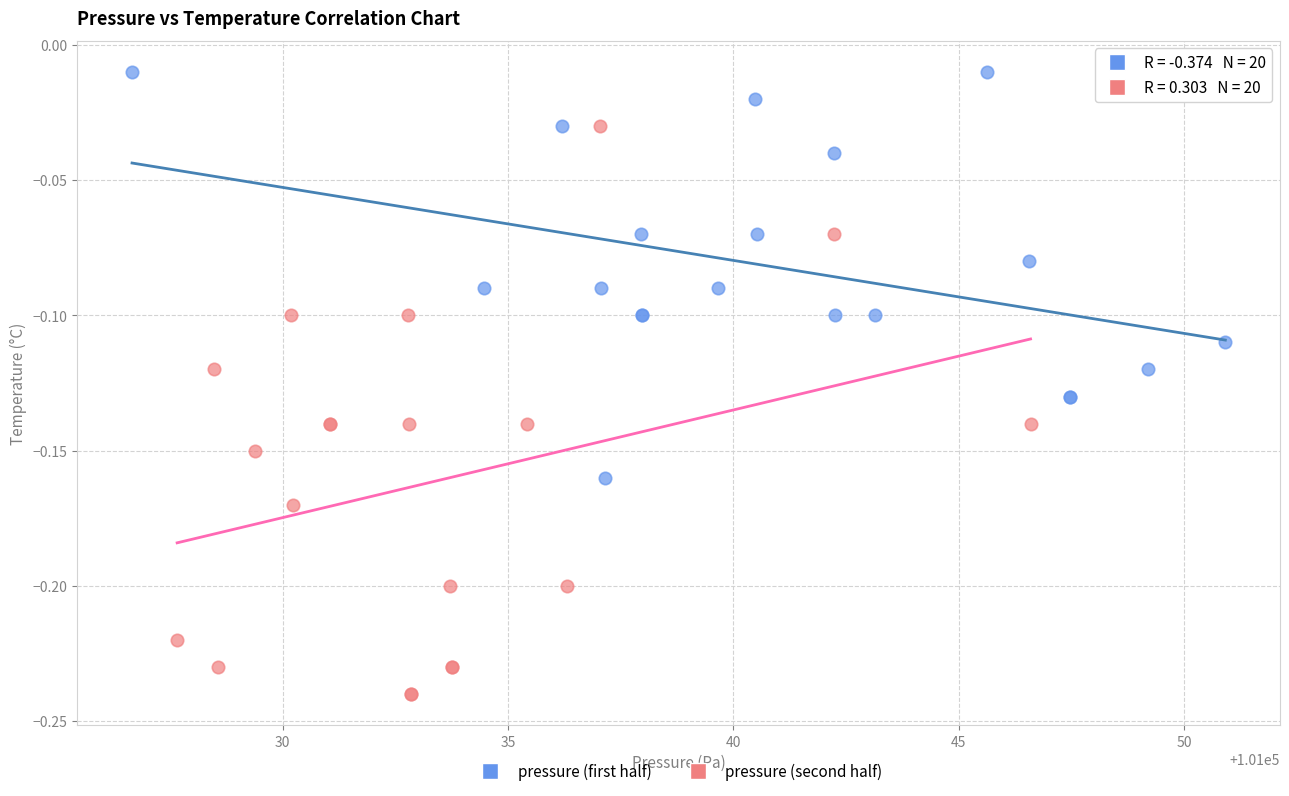

Which series reaches the minimum Y coordinate?

pressure (second half)